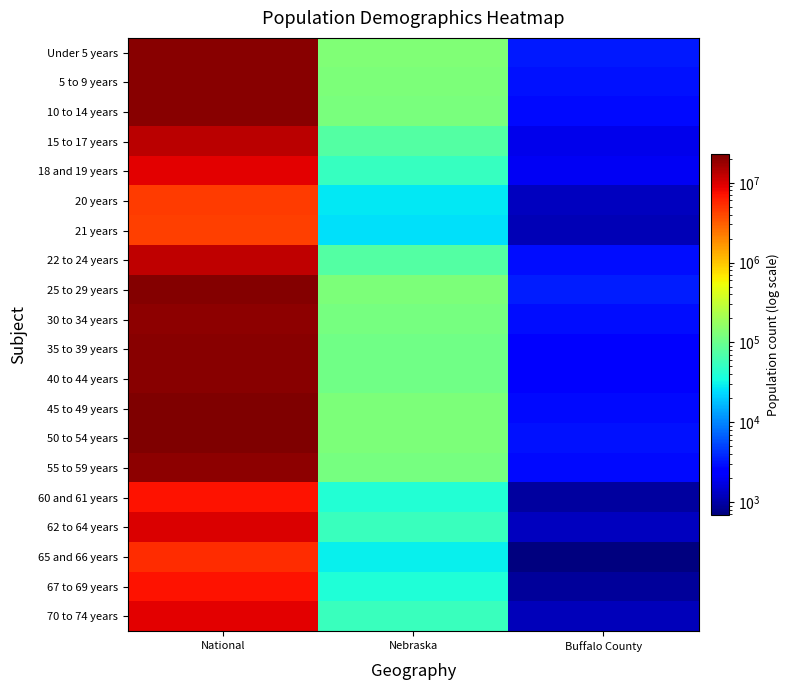

What is the total value across all series at National?

290190983